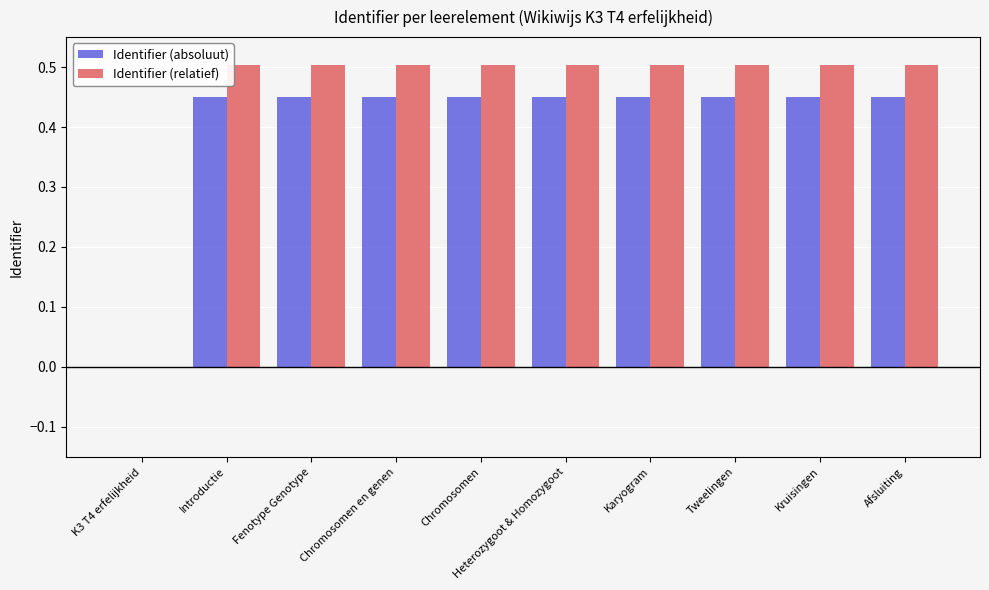

Is the value of Identifier (absoluut) at Introductie greater than the value of Identifier (relatief) at Tweelingen?

No